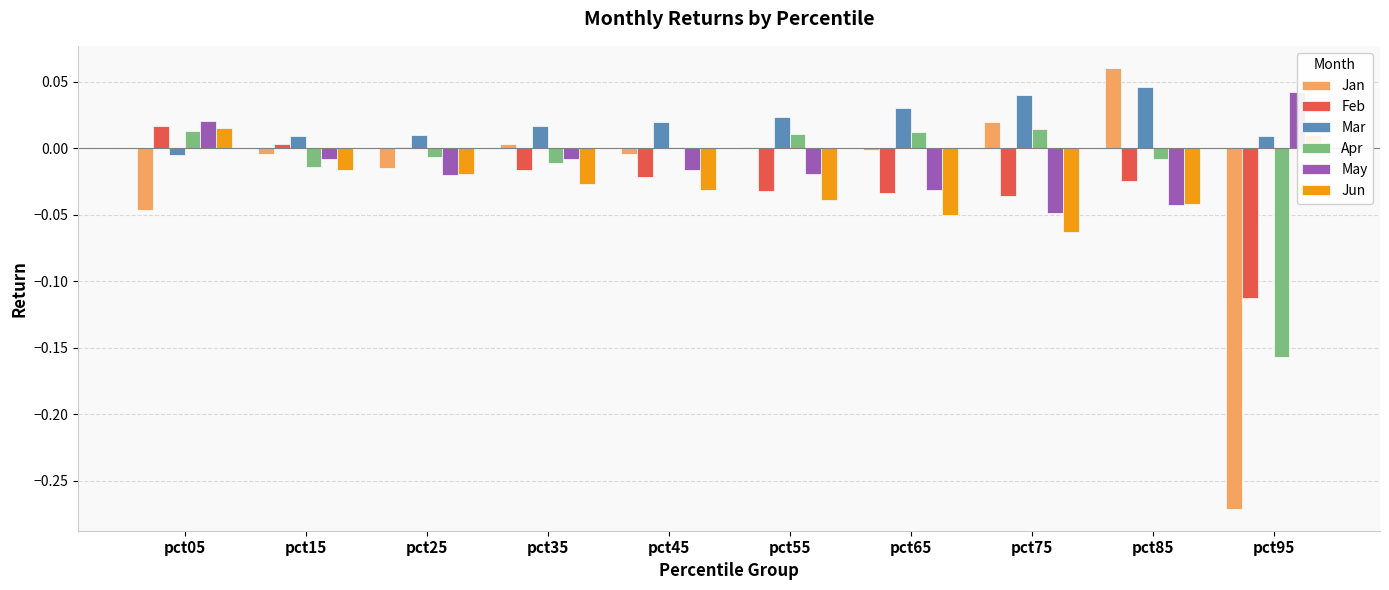

Does the chart contain any negative values?

Yes